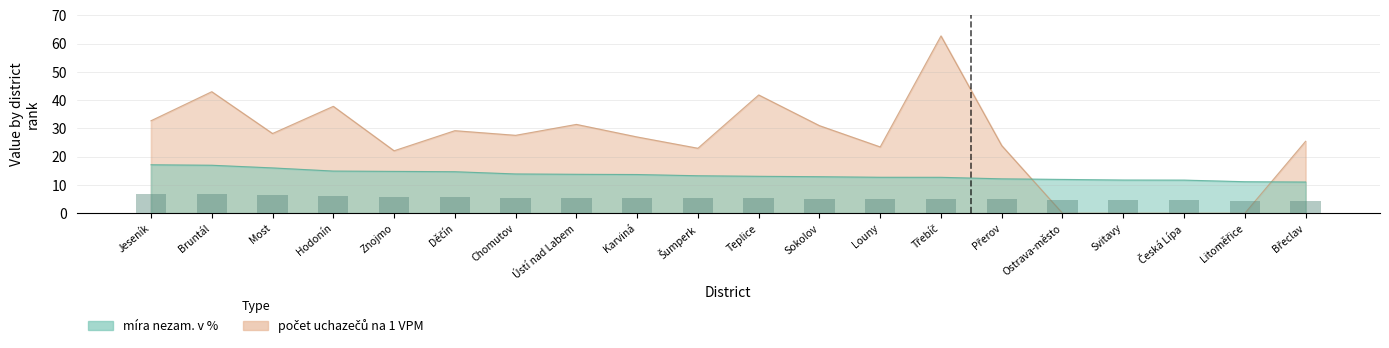

Where is počet uchazečů na 1 VPM nearest to the value 31?

Sokolov